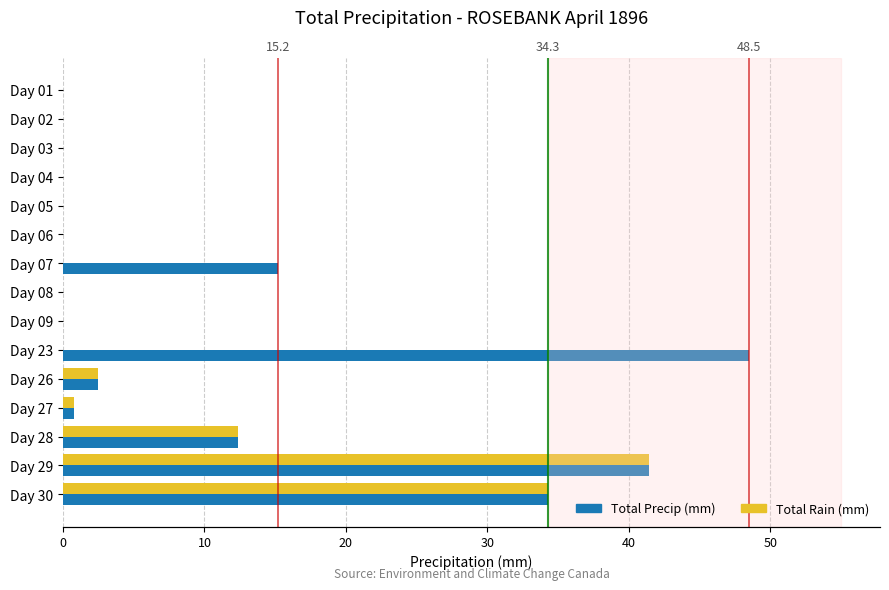

Does the chart contain any negative values?

No